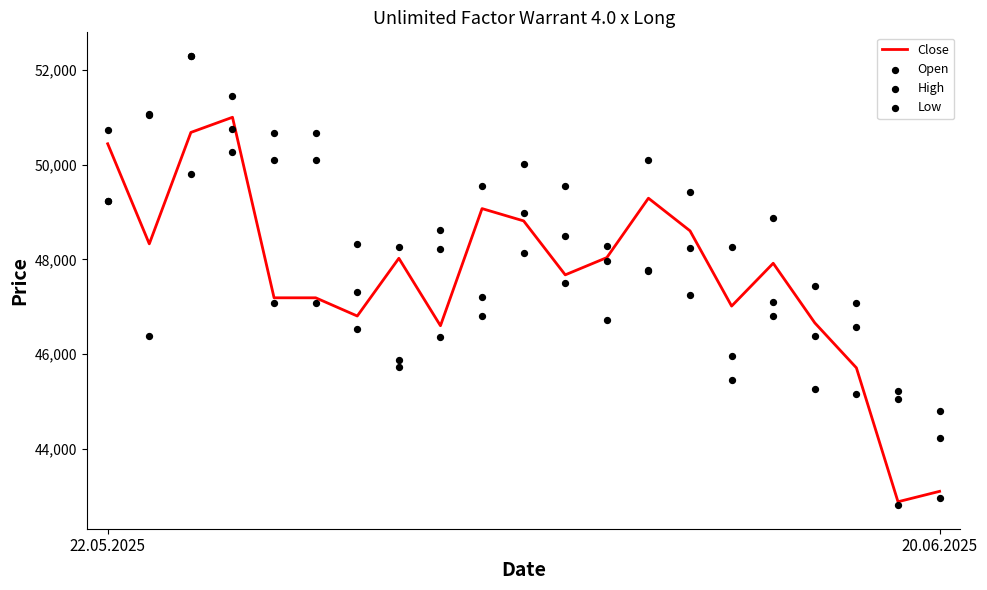

Which series reaches the minimum Y coordinate?

Low